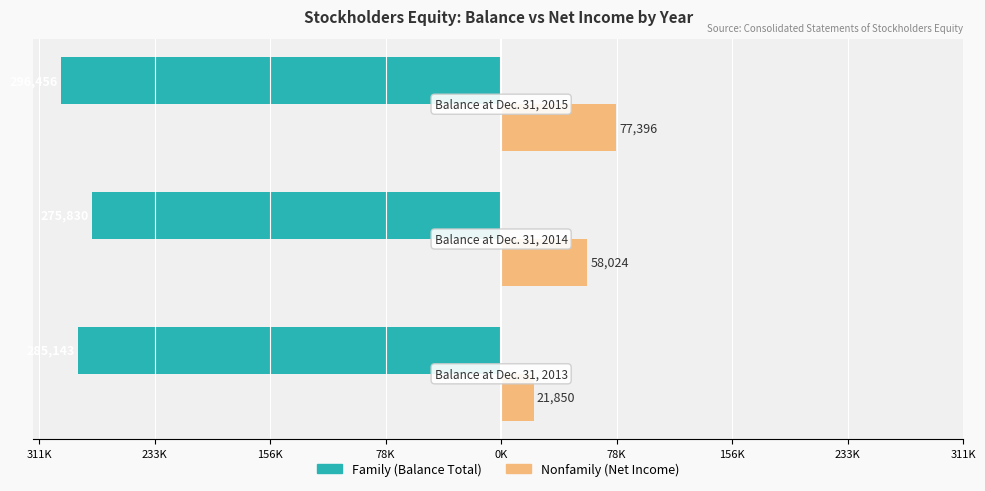

How many groups of bars are there?

3